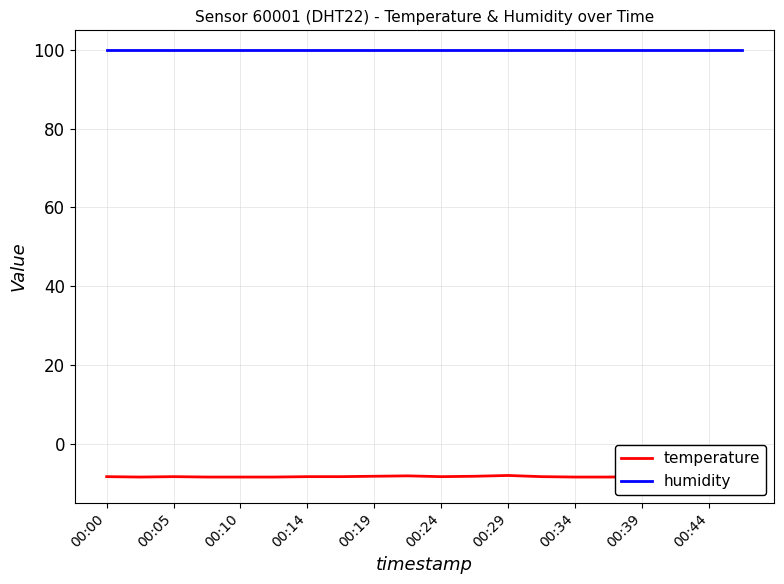

What is the lowest value of the humidity series?

99.9